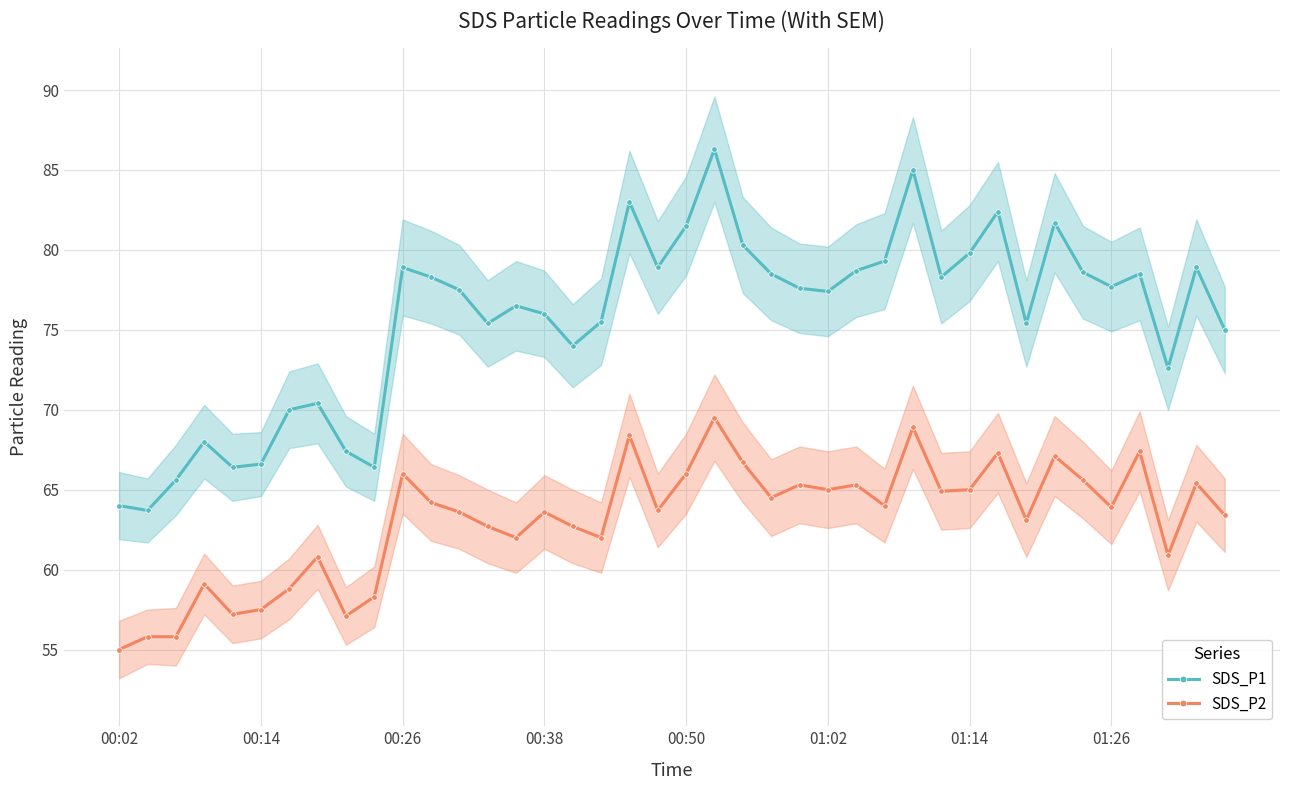

What is the value of the SDS_P2 point at the 6th from the left?

57.5